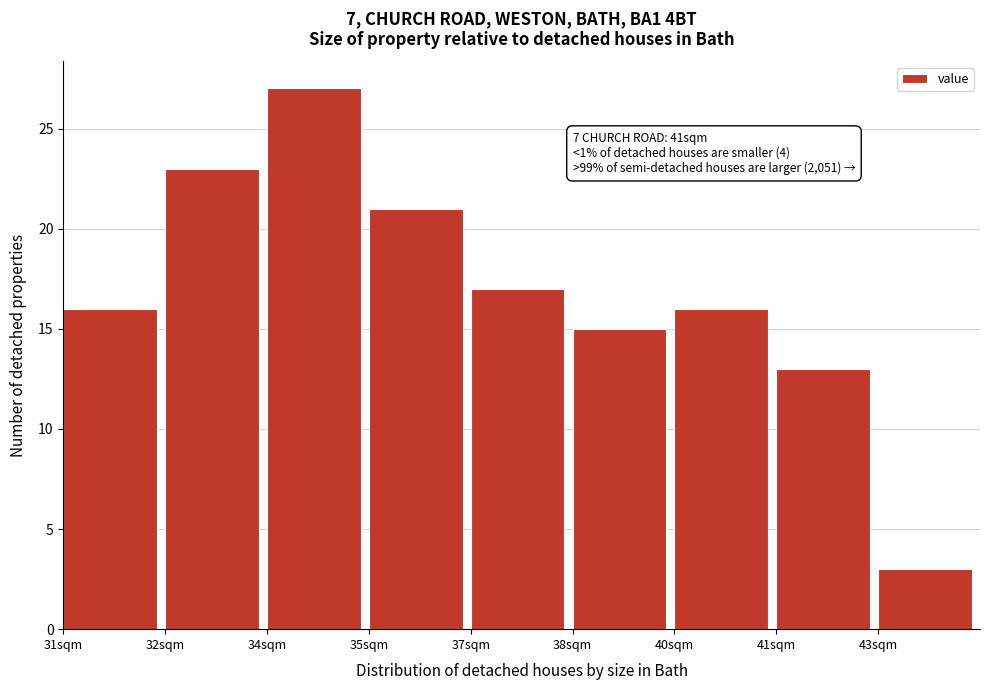

Reading left to right, list all the values displayed in this chart.

16	23	27	21	17	15	16	13	3